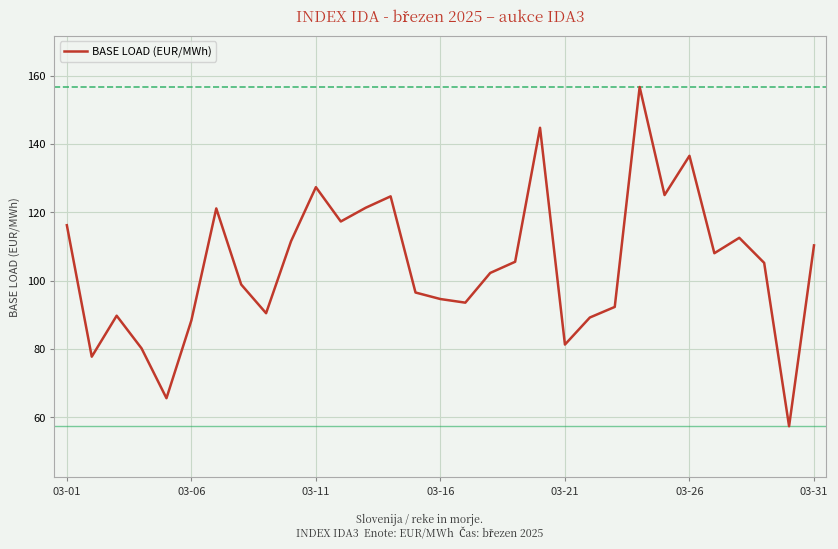

What is the difference between the second highest and minimum values?

87.4